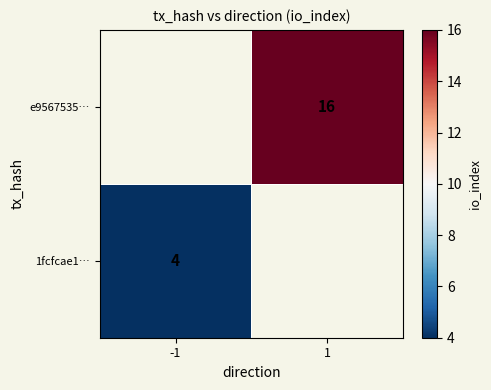

True or false: 1fcfcae1… has a value of 6 at -1.

False